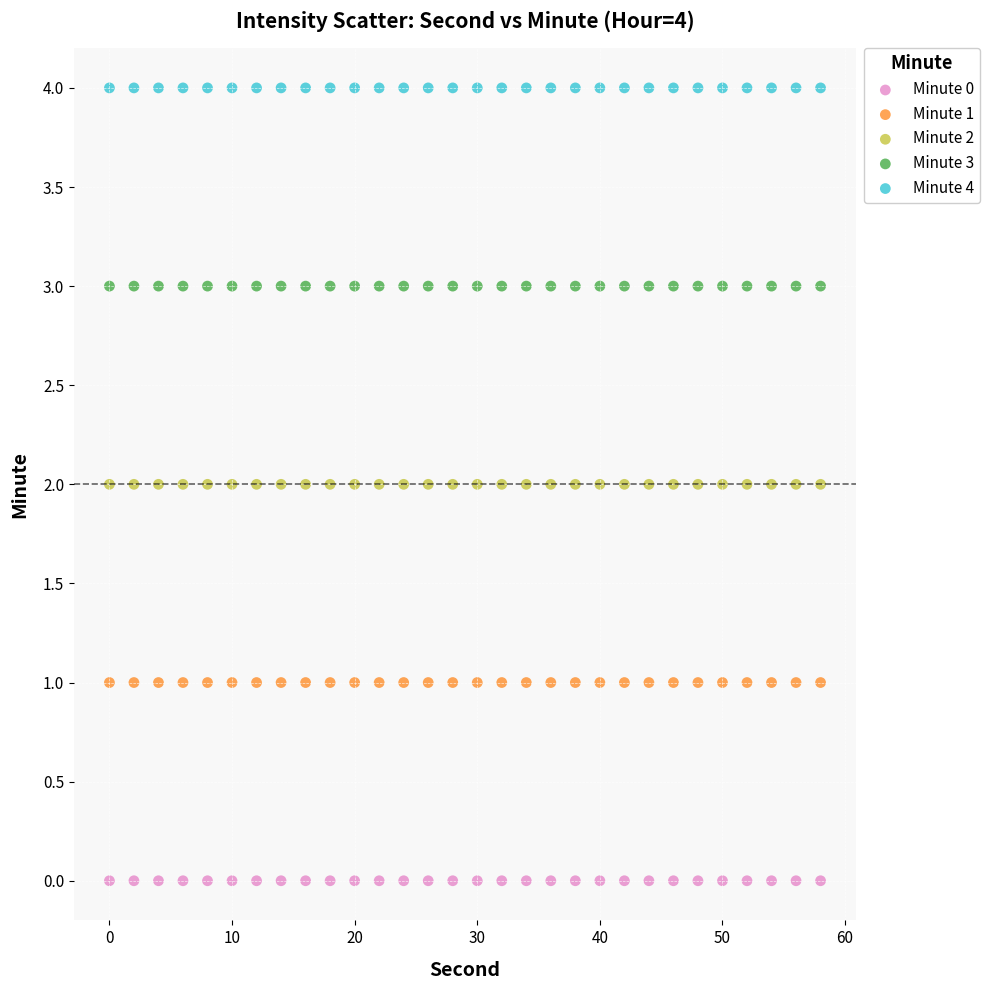

Which series contains the lowest Y value?

Minute 0